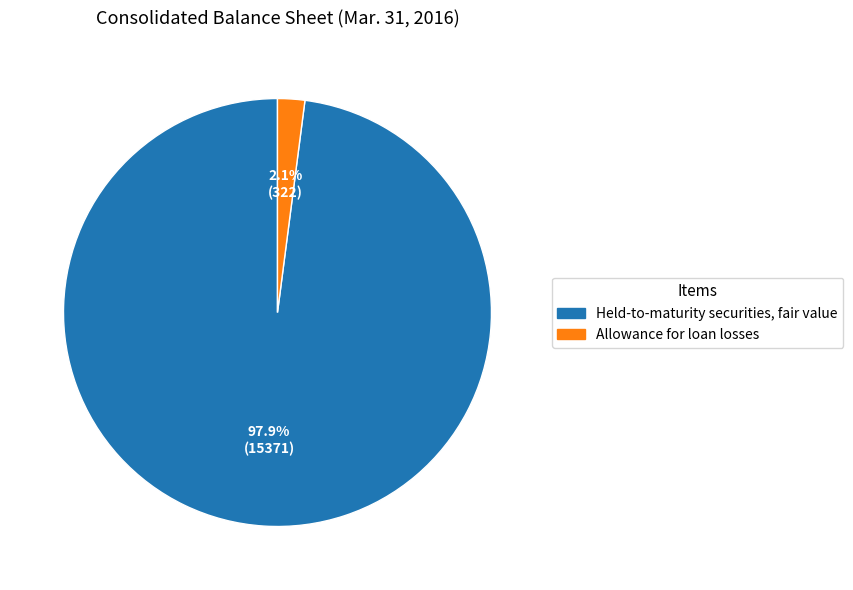

Count the number of slices in the pie.

2